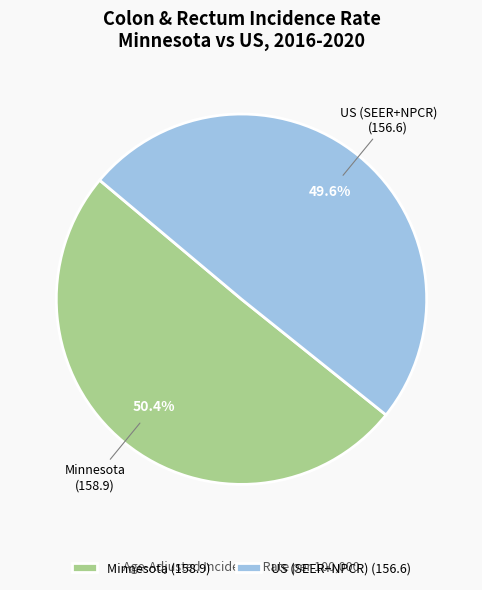

To the nearest percent, what percentage of the pie is US (SEER+NPCR)?

50%